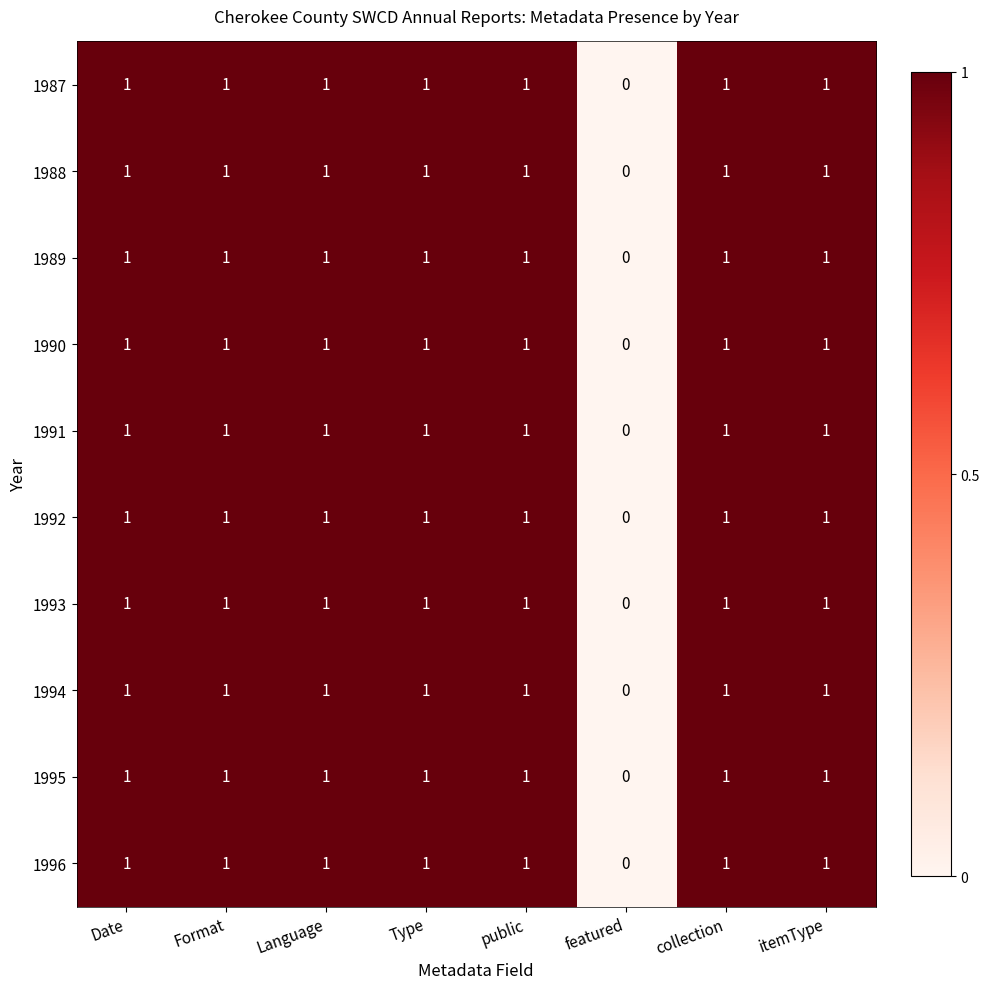

Count the 1991 values in the range 1 to 2.

7